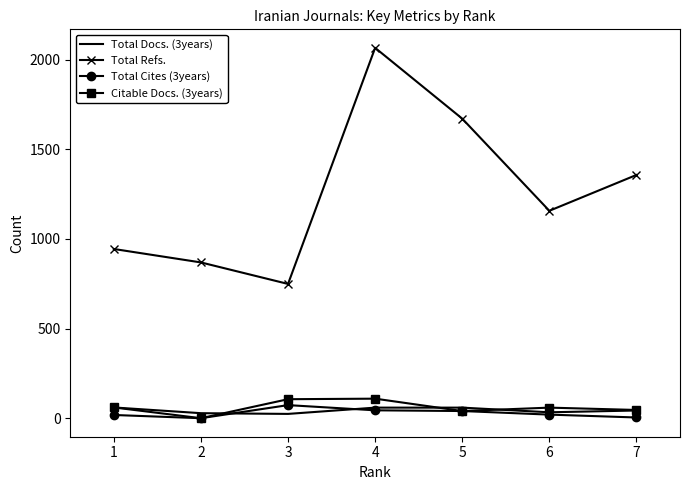

What is the maximum value shown in the chart?

2066